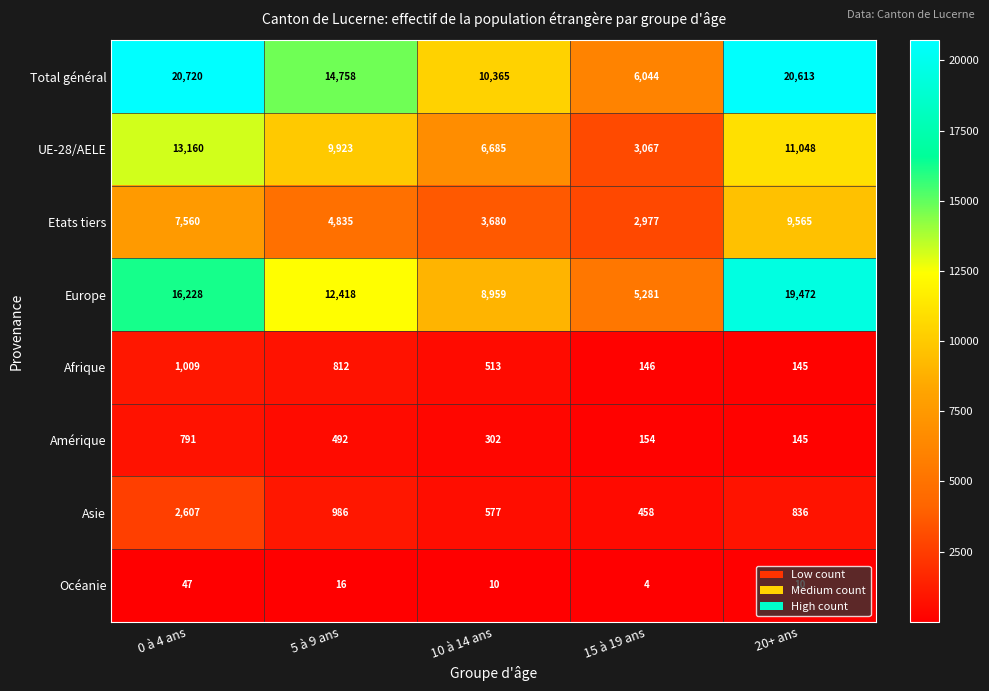

Rank the categories by UE-28/AELE value from highest to lowest.

0 à 4 ans, 20+ ans, 5 à 9 ans, 10 à 14 ans, 15 à 19 ans